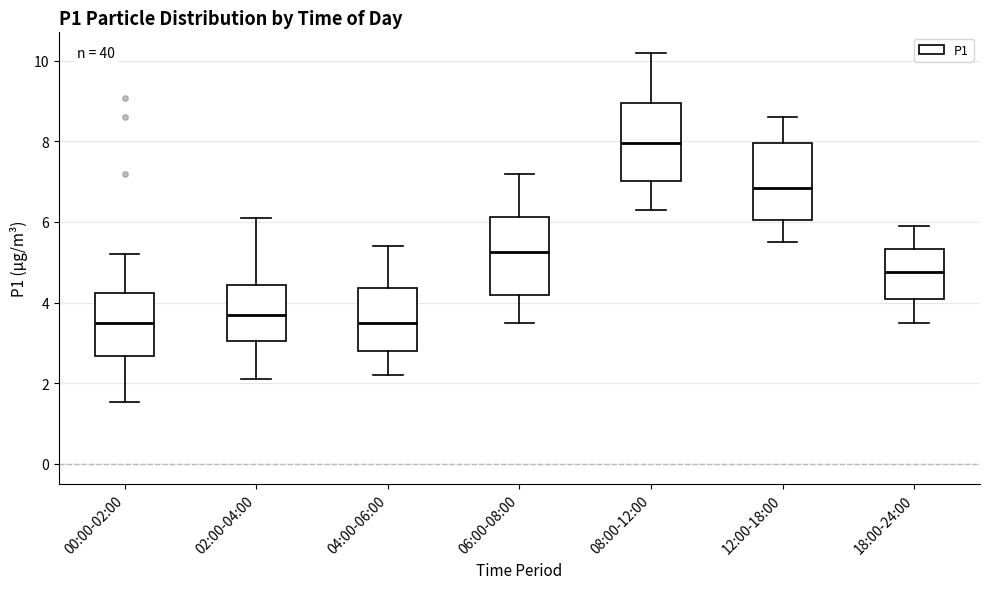

Reading left to right, read every box against the y-axis: the position of its median line, the range the box covers, and the ends of its whiskers. The values are not printed on the chart, so give them approximately, as read against the axis.

00:00-02:00: median 3.4, box 2.6 to 4.2, whiskers 1.6 to 5.2
02:00-04:00: median 3.8, box 3.0 to 4.4, whiskers 2.2 to 6.2
04:00-06:00: median 3.6, box 2.8 to 4.4, whiskers 2.2 to 5.4
06:00-08:00: median 5.2, box 4.2 to 6.2, whiskers 3.6 to 7.2
08:00-12:00: median 8.0, box 7.0 to 9.0, whiskers 6.4 to 10.2
12:00-18:00: median 6.8, box 6.0 to 8.0, whiskers 5.6 to 8.6
18:00-24:00: median 4.8, box 4.2 to 5.4, whiskers 3.6 to 6.0